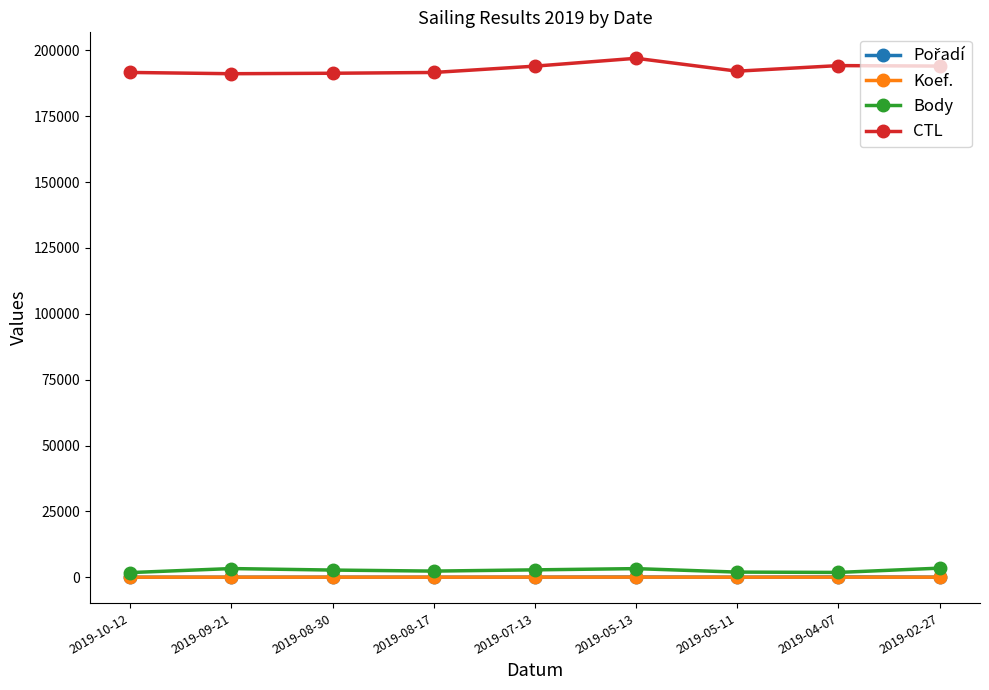

What is the sum of the CTL values at 2019-02-27 and 2019-04-07?

388269